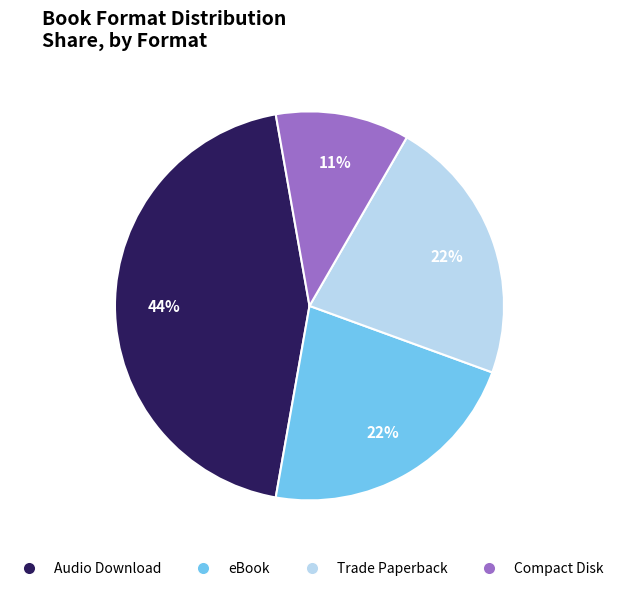

The eBook slice represents 31% of the pie. True or false?

False